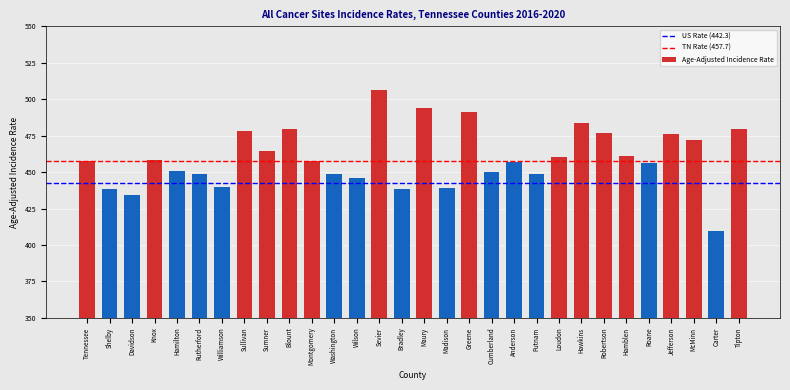

At which category does the chart reach its peak across all series?

Sevier